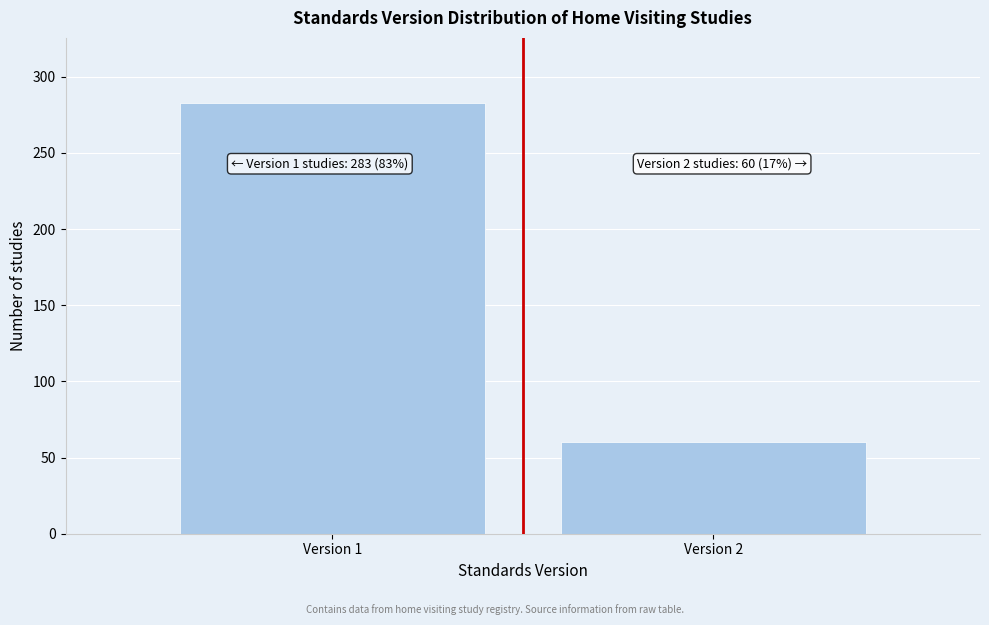

Reading left to right, extract all data points from this chart.

283	60